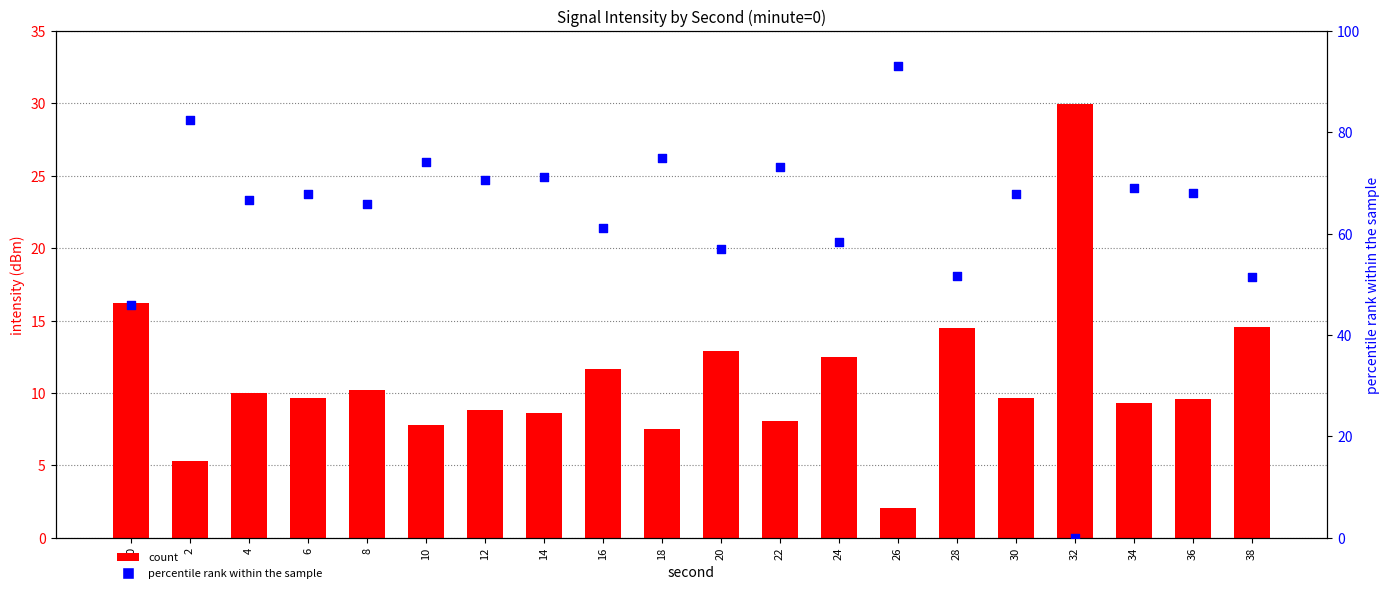

At how many categories does at least one series exceed 24?

20